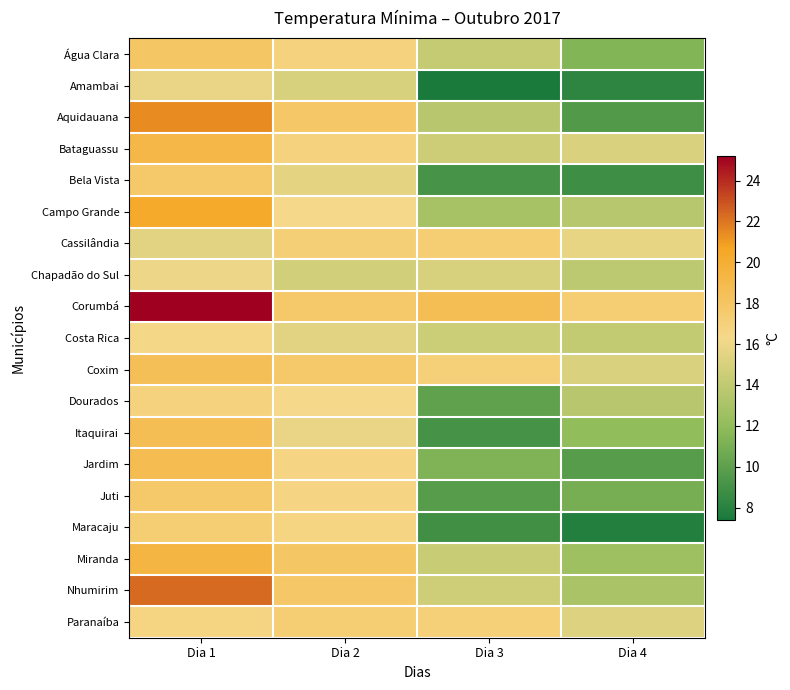

Reading left to right, list all the values displayed in this chart.

Água Clara: Dia 1=17.9	Dia 2=16.8	Dia 3=14.2	Dia 4=11.4
Amambai: Dia 1=15.8	Dia 2=15.0	Dia 3=7.4	Dia 4=8.2
Aquidauana: Dia 1=21.4	Dia 2=17.8	Dia 3=13.7	Dia 4=9.6
Bataguassu: Dia 1=19.2	Dia 2=16.8	Dia 3=14.6	Dia 4=15.1
Bela Vista: Dia 1=17.7	Dia 2=15.6	Dia 3=9.2	Dia 4=8.8
Campo Grande: Dia 1=20.4	Dia 2=16.3	Dia 3=12.9	Dia 4=13.6
Cassilândia: Dia 1=15.4	Dia 2=17.2	Dia 3=17.3	Dia 4=15.7
Chapadão do Sul: Dia 1=16.0	Dia 2=14.8	Dia 3=15.0	Dia 4=13.9
Corumbá: Dia 1=25.2	Dia 2=17.7	Dia 3=18.6	Dia 4=17.3
Costa Rica: Dia 1=16.4	Dia 2=15.4	Dia 3=14.5	Dia 4=14.1
Coxim: Dia 1=18.5	Dia 2=17.7	Dia 3=17.0	Dia 4=15.1
Dourados: Dia 1=16.8	Dia 2=16.3	Dia 3=10.1	Dia 4=13.7
Itaquirai: Dia 1=18.6	Dia 2=15.8	Dia 3=9.1	Dia 4=12.0
Jardim: Dia 1=18.8	Dia 2=16.6	Dia 3=11.3	Dia 4=9.7
Juti: Dia 1=17.7	Dia 2=16.6	Dia 3=9.7	Dia 4=11.0
Maracaju: Dia 1=17.3	Dia 2=16.7	Dia 3=8.9	Dia 4=7.8
Miranda: Dia 1=19.4	Dia 2=17.9	Dia 3=14.3	Dia 4=12.6
Nhumirim: Dia 1=22.3	Dia 2=17.8	Dia 3=14.7	Dia 4=13.1
Paranaíba: Dia 1=16.7	Dia 2=17.3	Dia 3=17.0	Dia 4=15.3